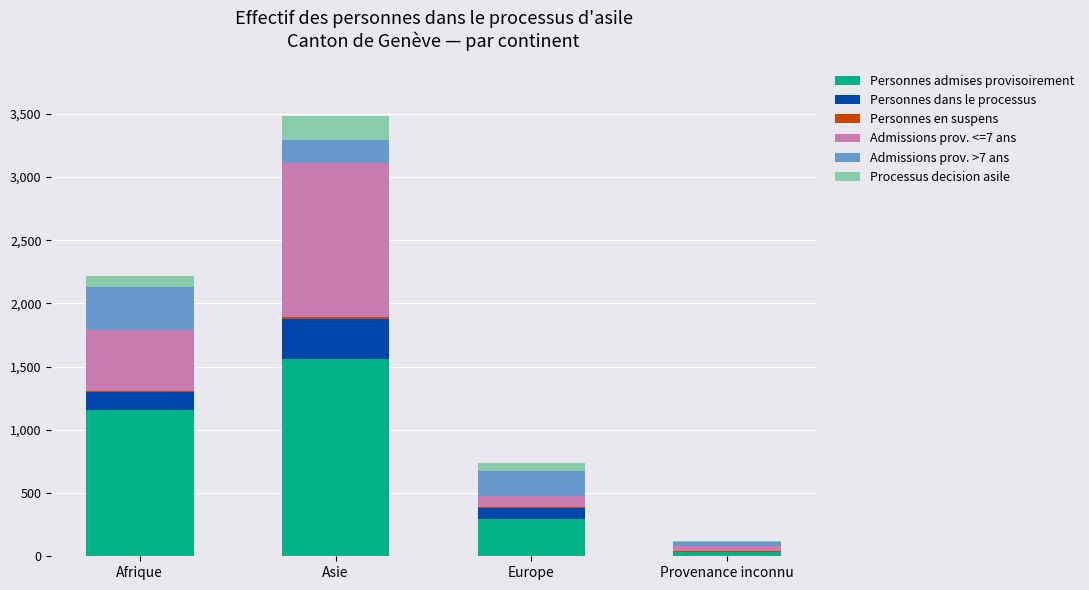

What is the highest value of the Personnes admises provisoirement series?

1562